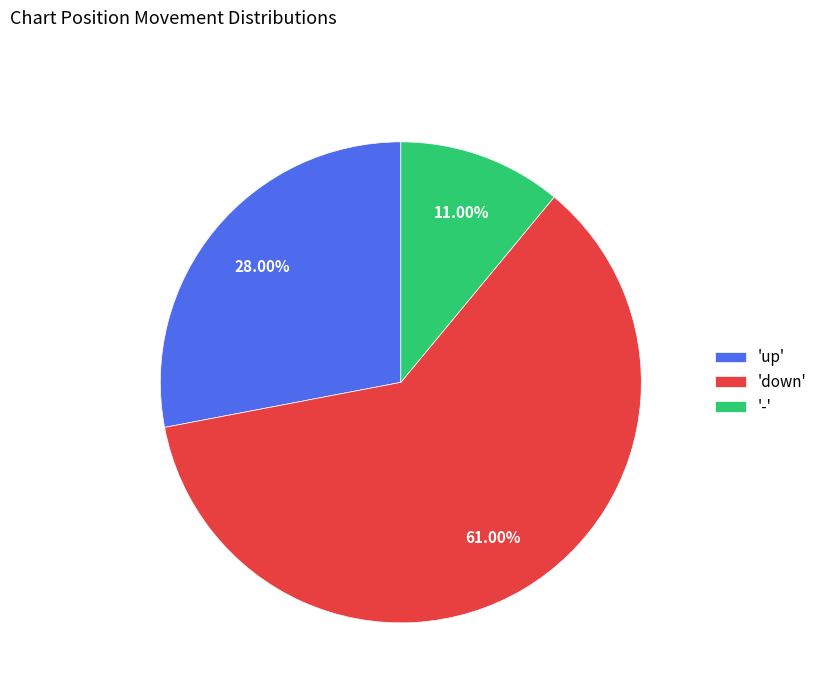

What is the ratio of the value at 'down' to the value at 'up'?

2.2